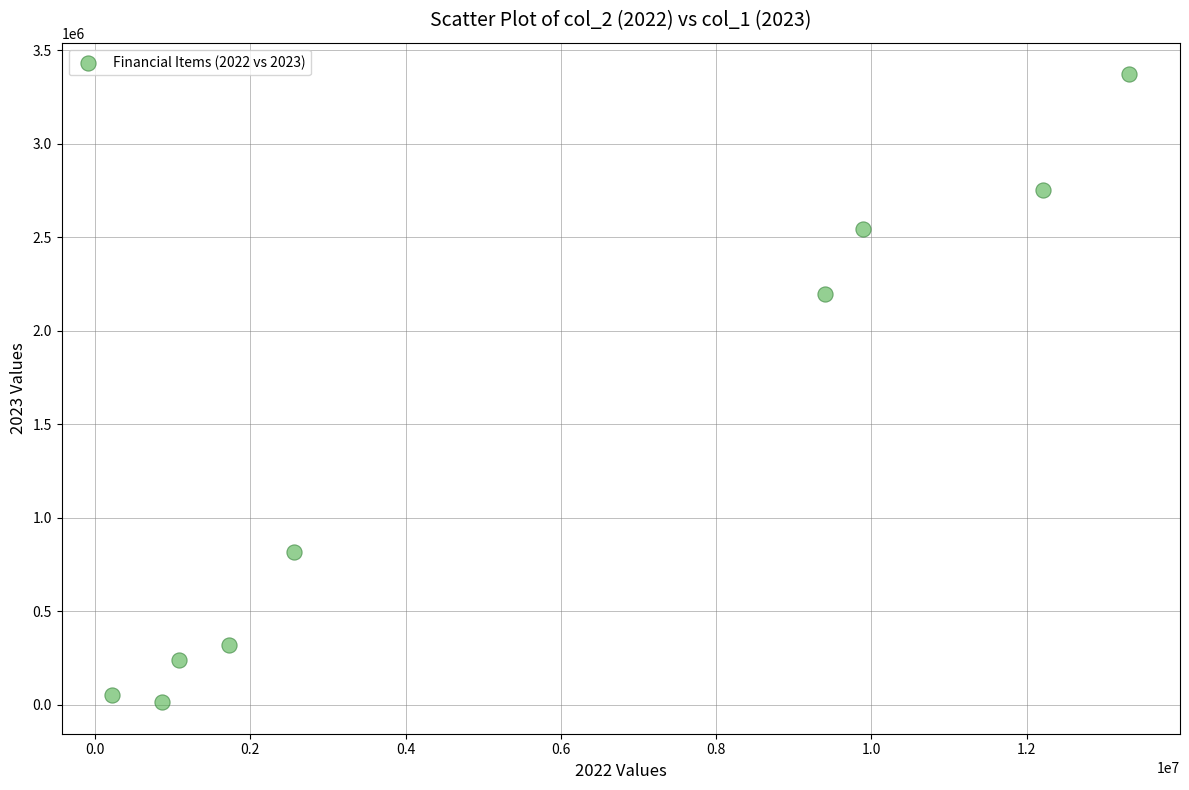

What is the range of Y values (max minus min)?

3360405.3